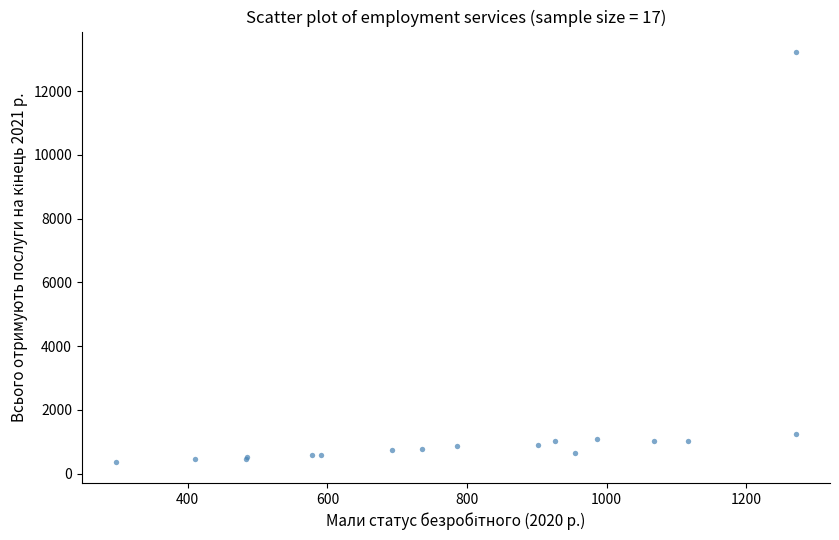

What Y value in the scatter plot is closest to 6791?

1260